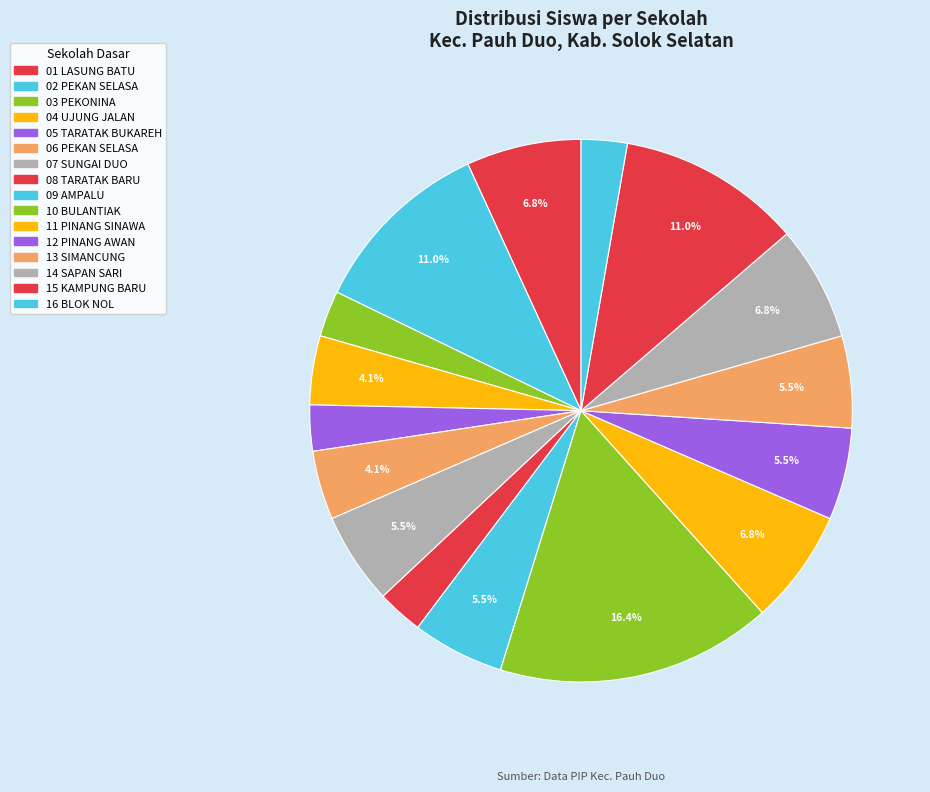

Count the number of slices in the pie.

16